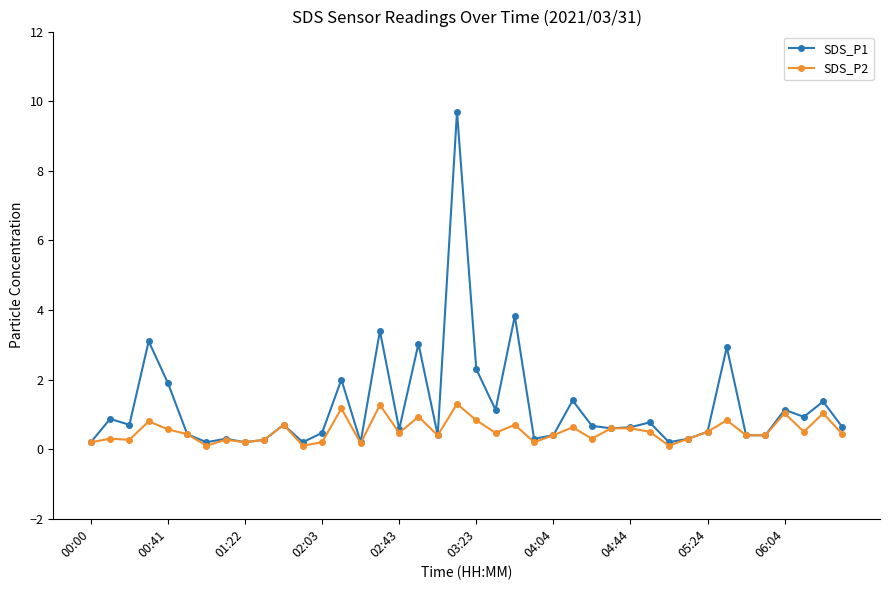

What is the maximum value shown in the chart?

9.7